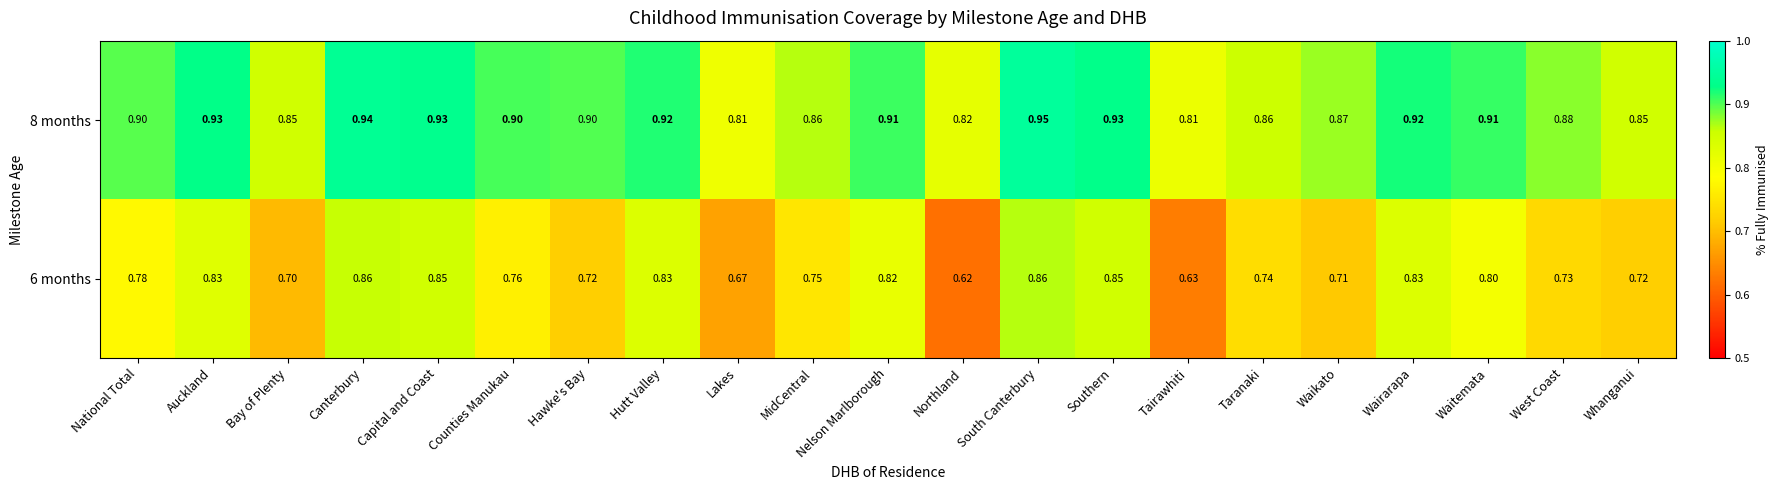

Which label corresponds to the largest value in the chart?

South Canterbury